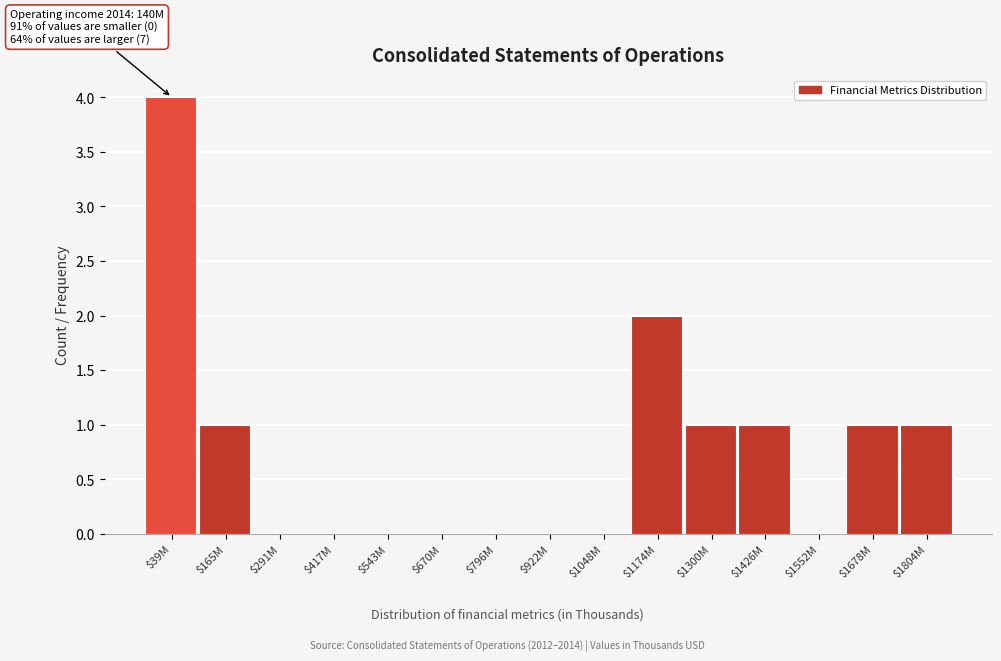

What is the sum of all values?

11